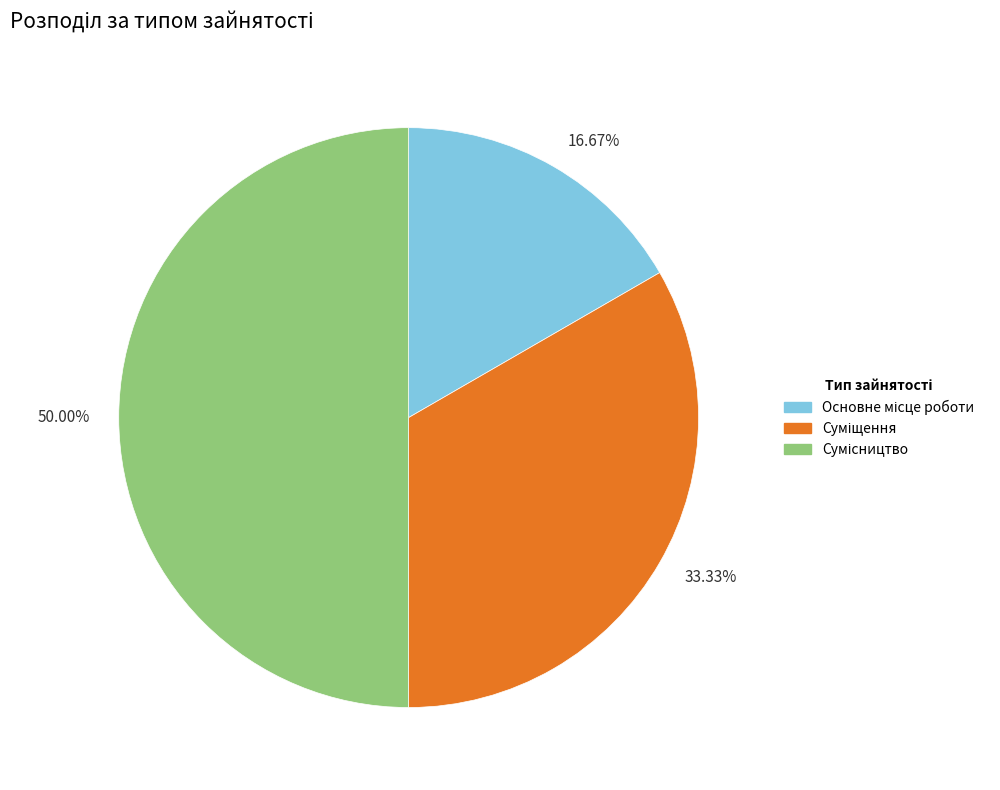

Rank the categories by value from highest to lowest.

50.00%, 33.33%, 16.67%